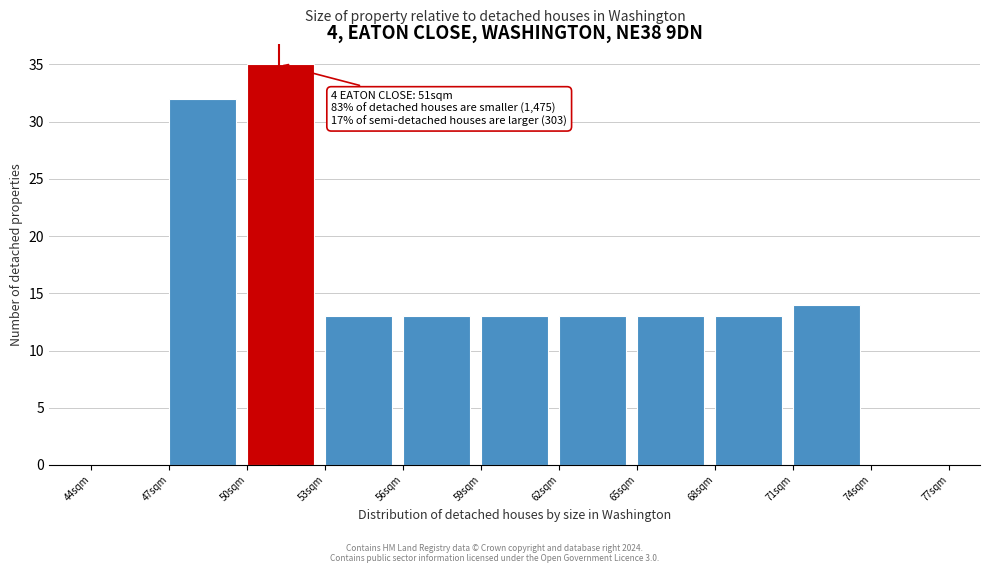

Over which range of the x-axis is the bar tallest?

50 to 53